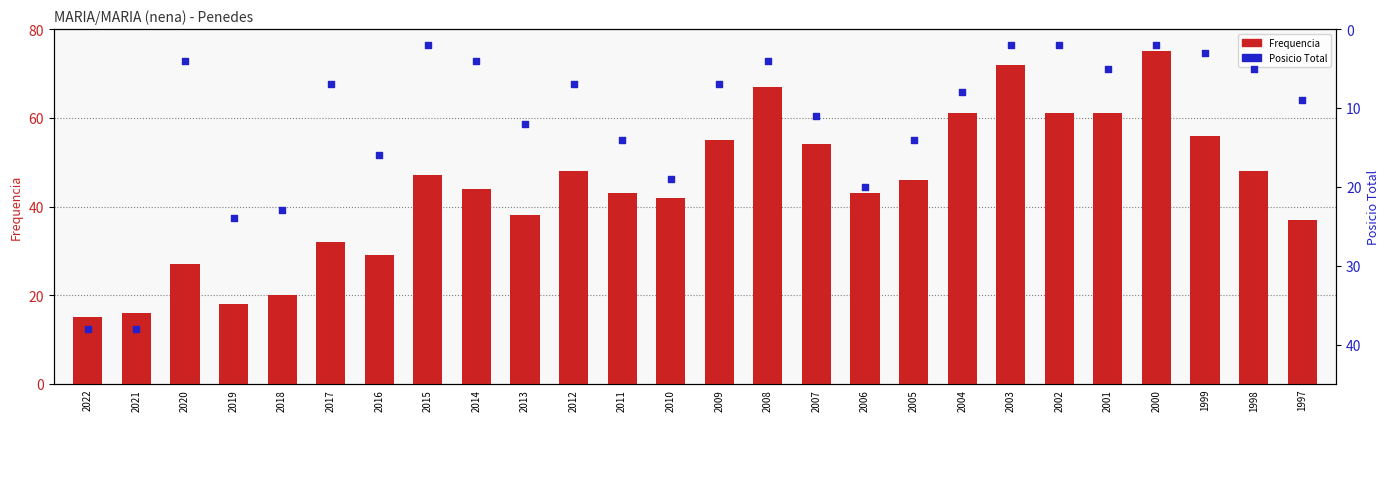

Which series has the widest spread of Y values?

Frequencia